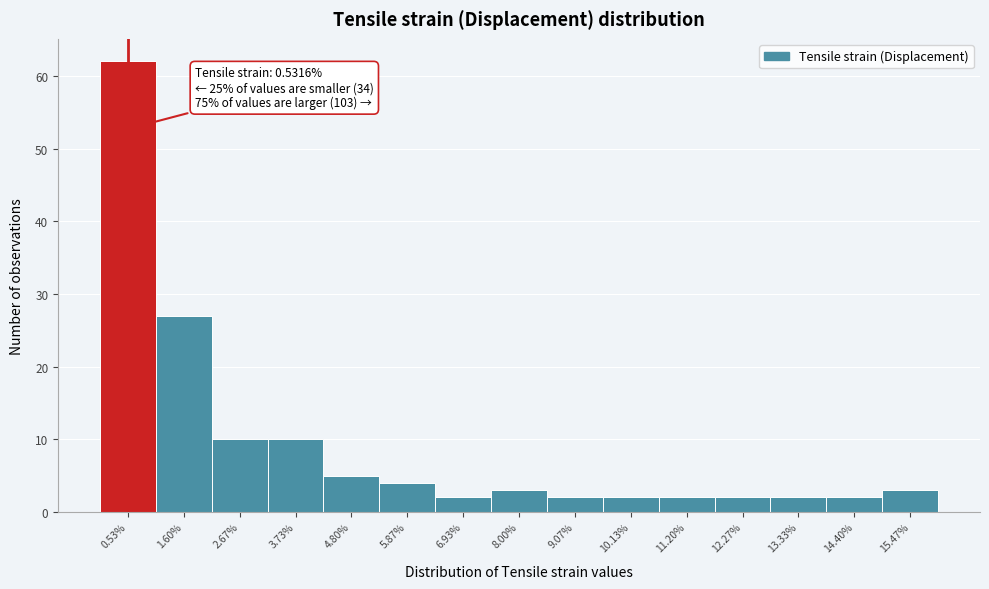

Over which range of the x-axis is the bar tallest?

0.0 to 1.0